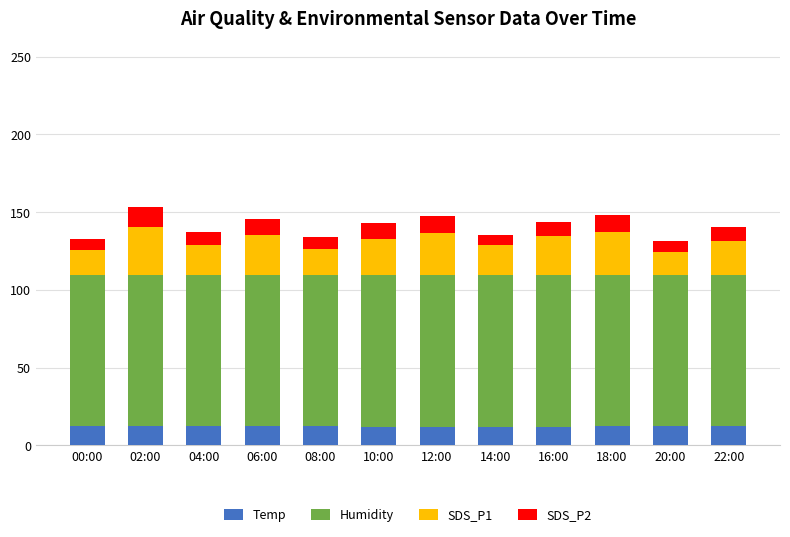

Count the number of data series in this chart.

4